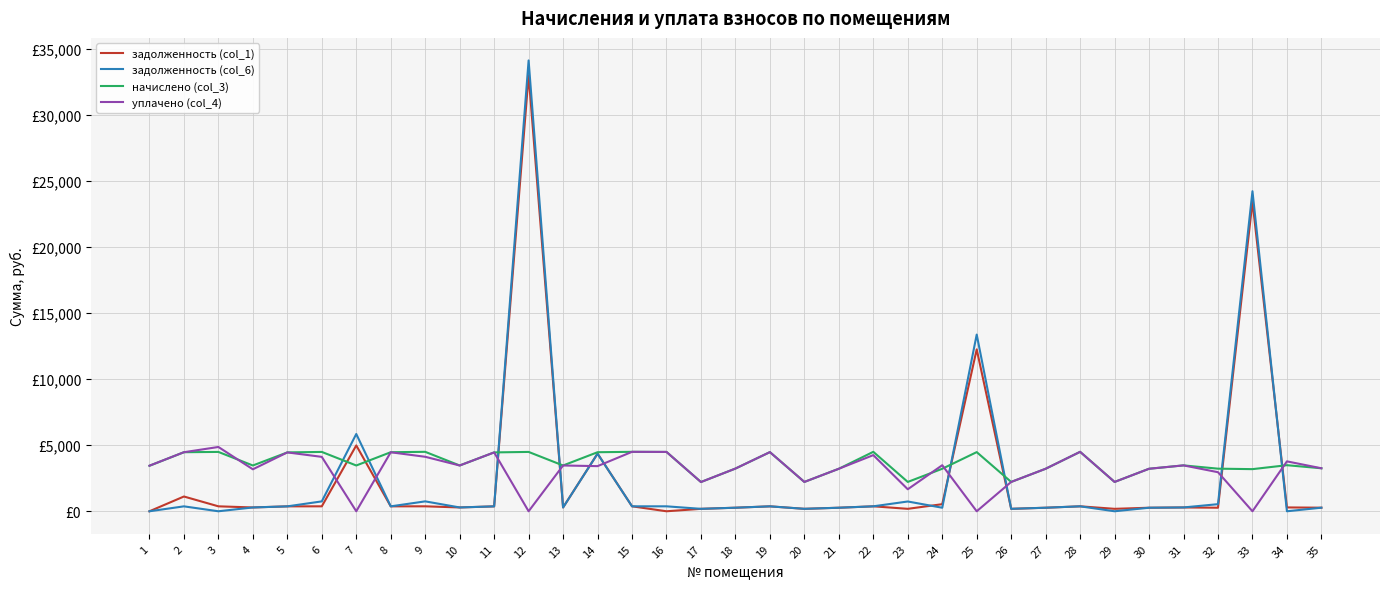

Is this an area chart (filled region under the line)?

No